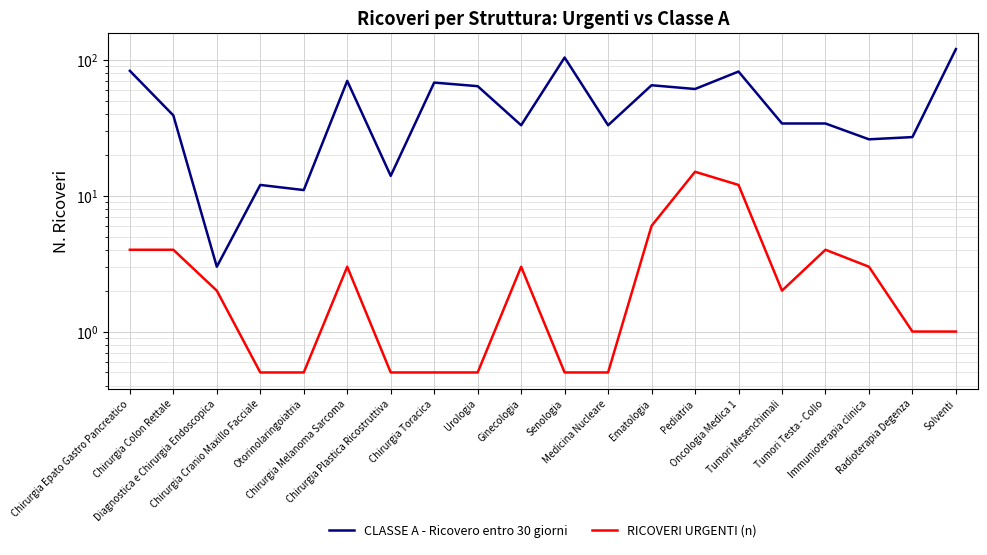

Rank the series by their maximum value, from lowest to highest.

RICOVERI URGENTI (n), CLASSE A - Ricovero entro 30 giorni